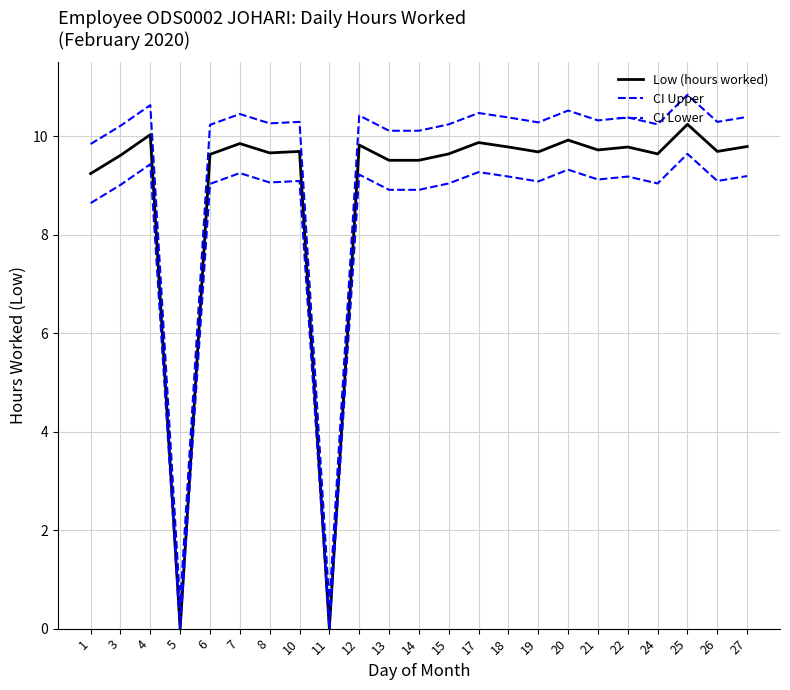

True or false: CI Upper and CI Lower cross at least once.

False